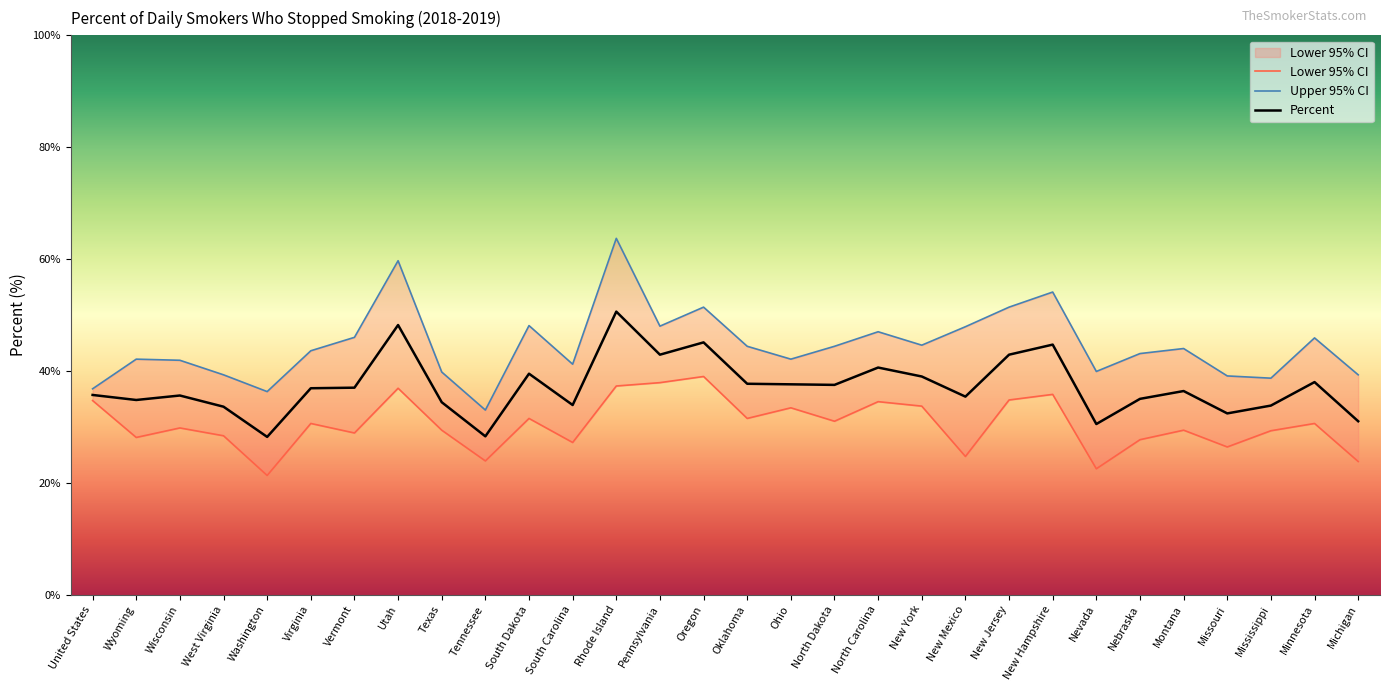

At which category does the chart reach its minimum across all series?

Washington